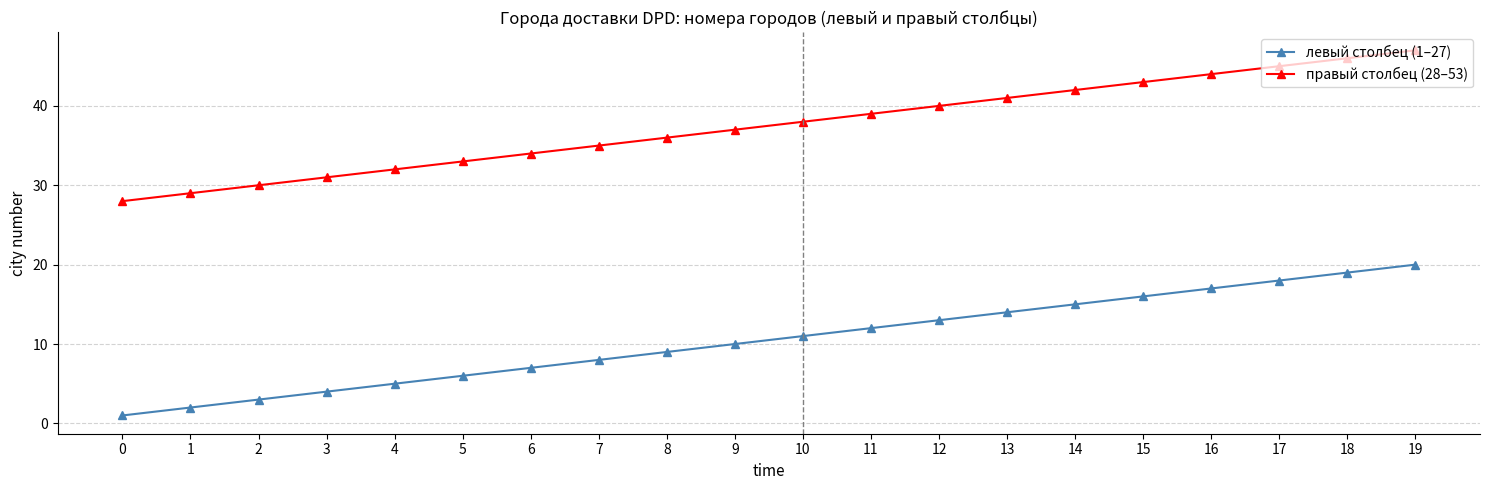

What is the value of the правый столбец (28–53) point at the 2nd from the left?

29